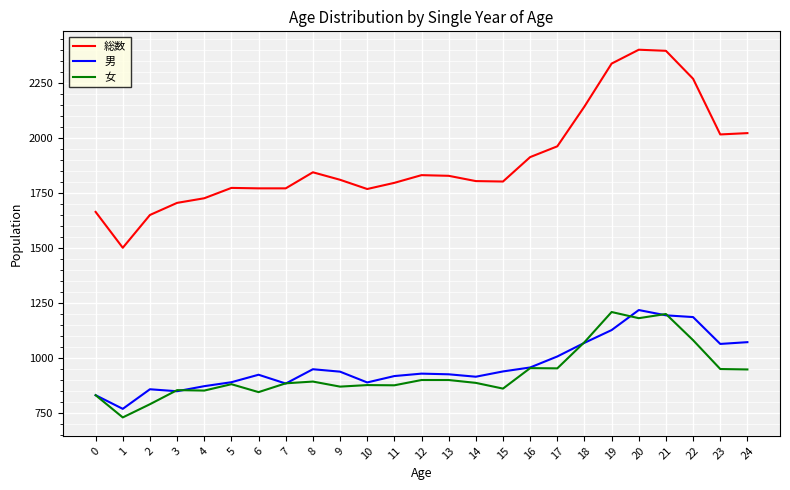

Count the number of data series in this chart.

3